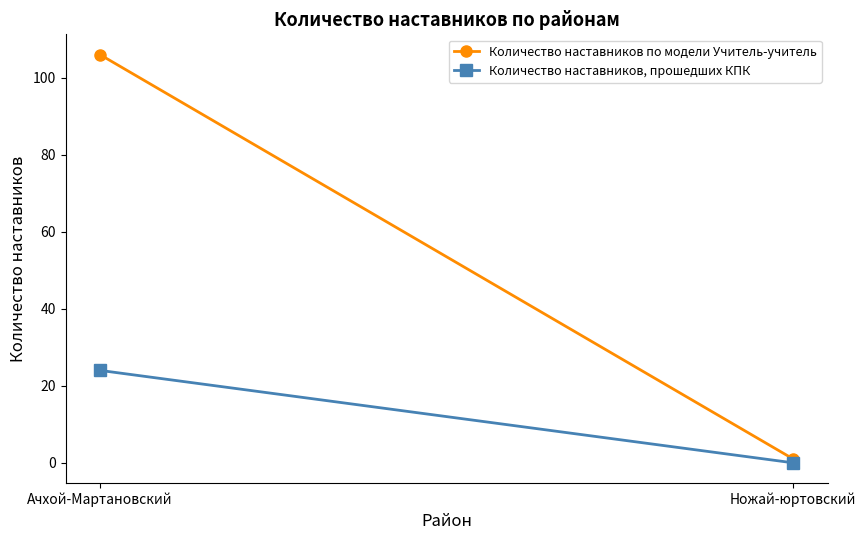

What is the average value of the Количество наставников по модели Учитель-учитель series?

54